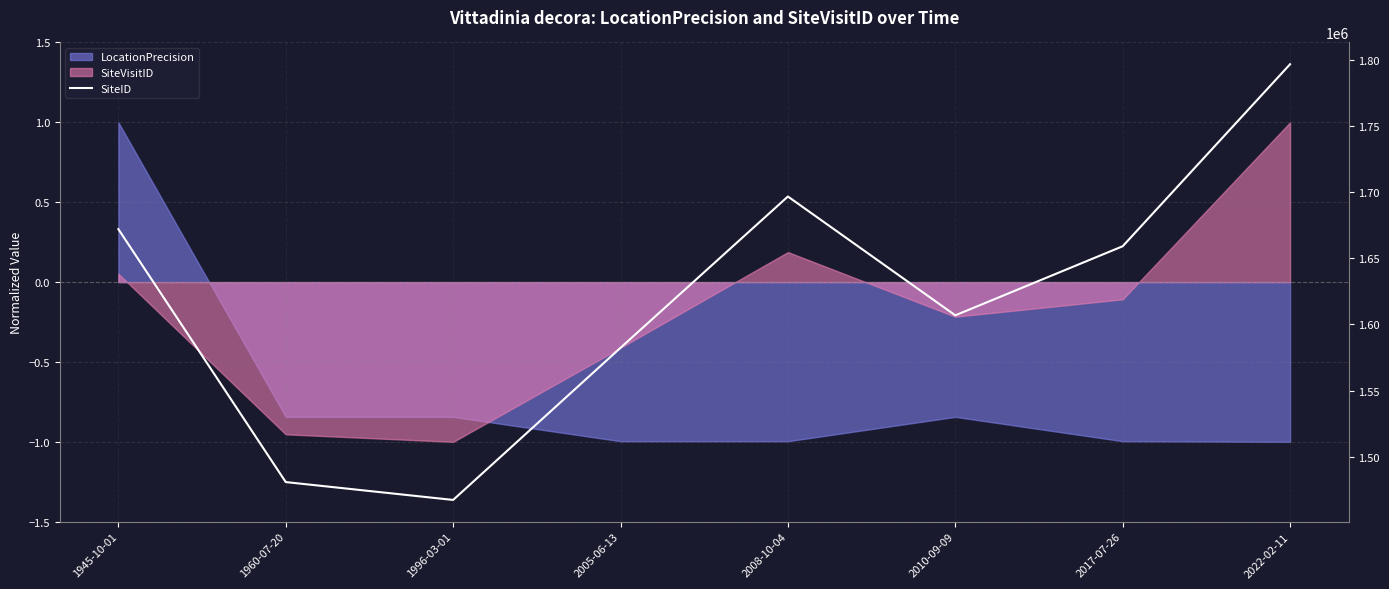

Where is the first local minimum?

1996-03-01